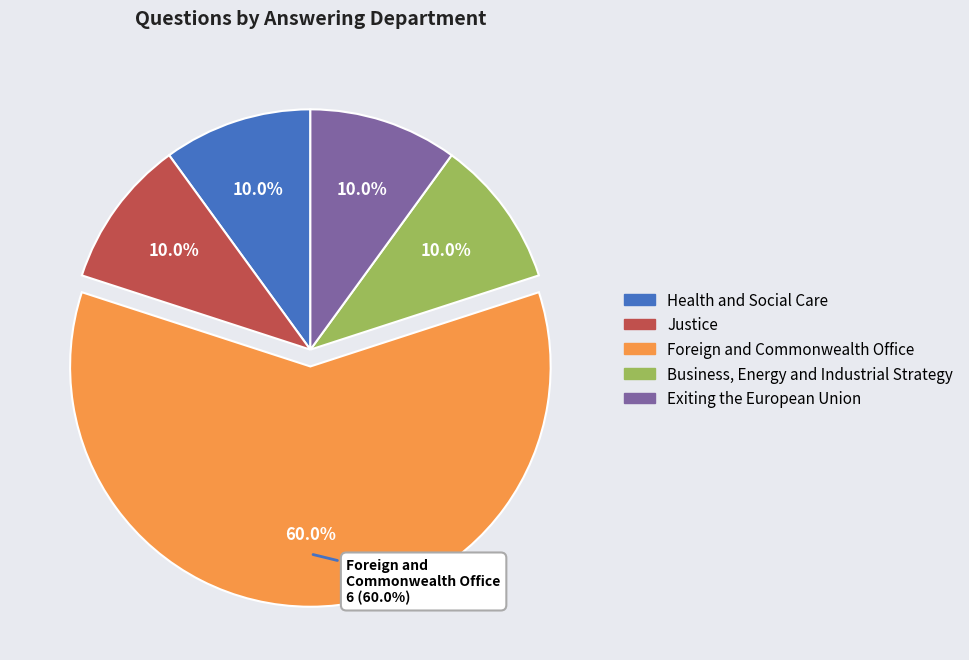

The Business, Energy and Industrial Strategy slice represents 10% of the pie. True or false?

True